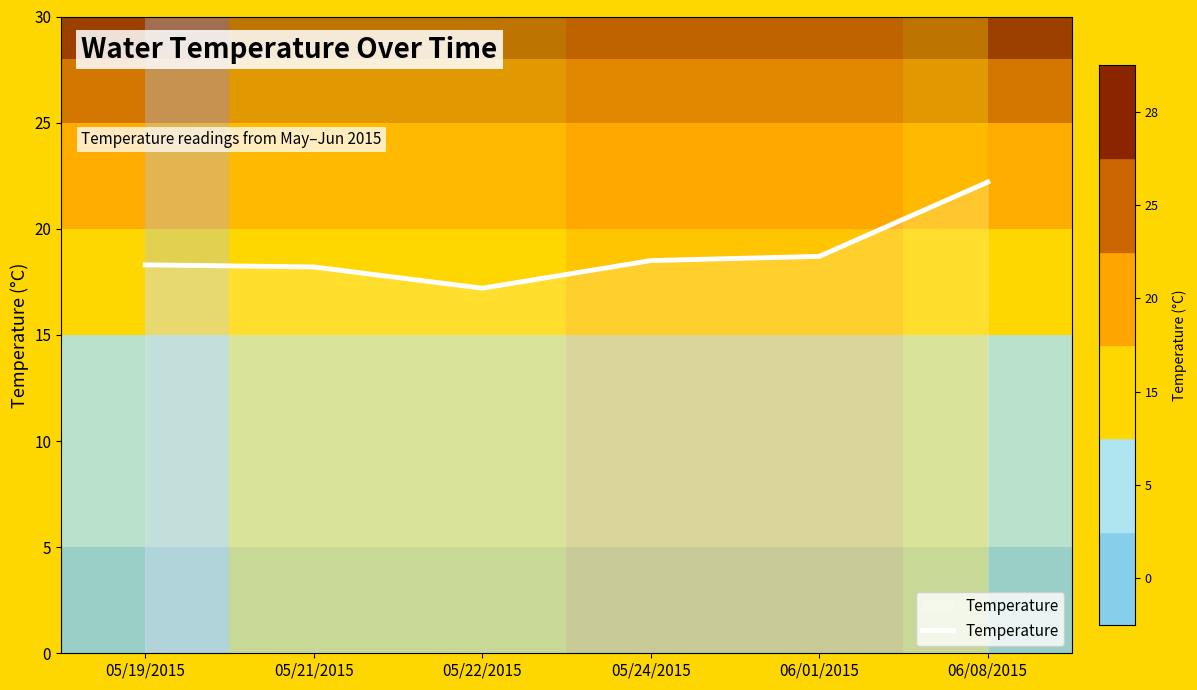

At which category does the chart reach its peak across all series?

06/08/2015